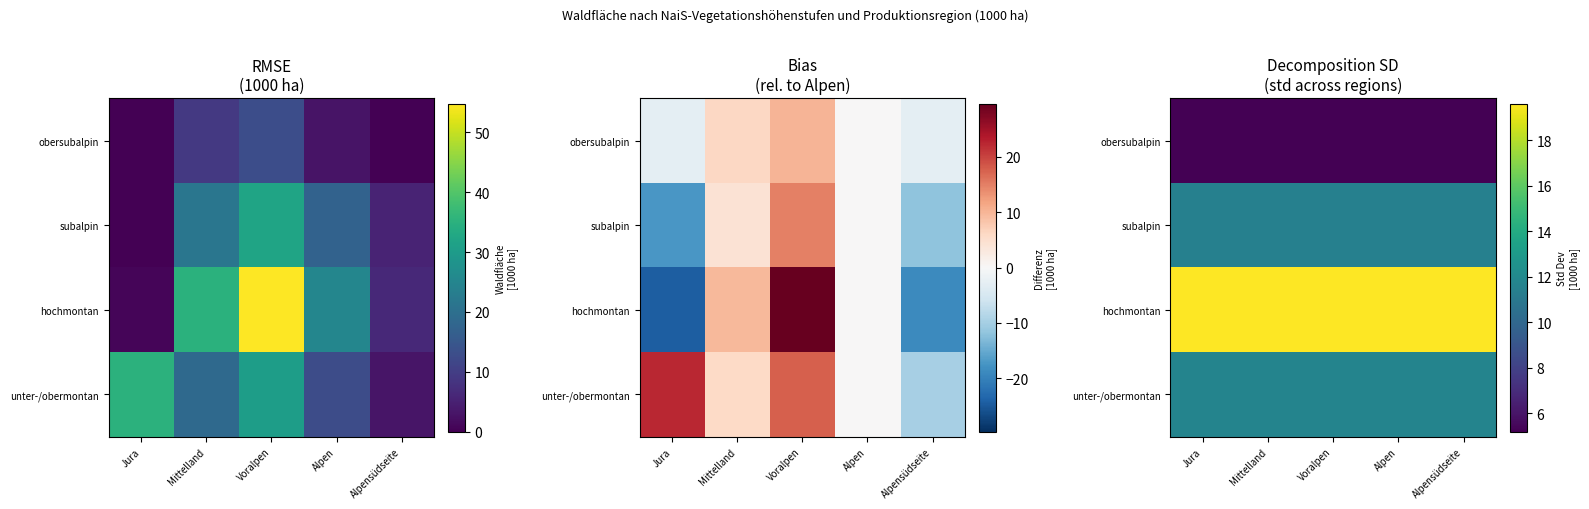

What is the highest value of the hochmontan series?

19.6